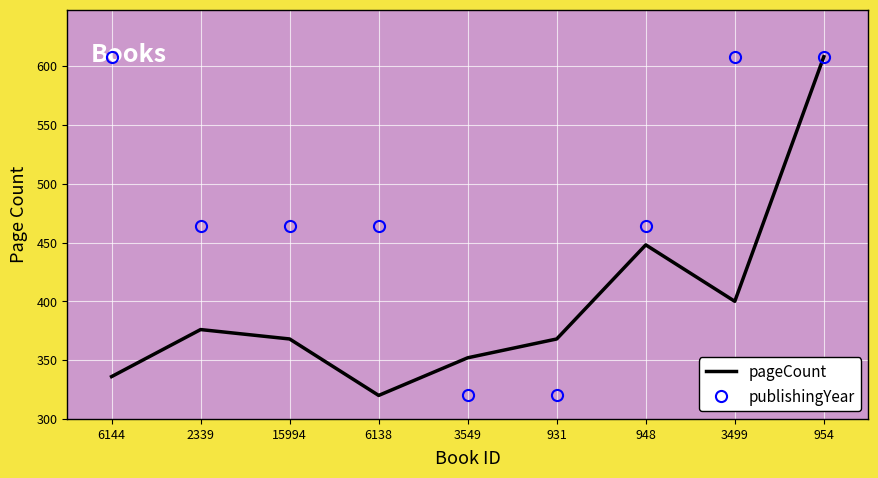

What is the sum of the publishingYear values at 931 and 15994?

784